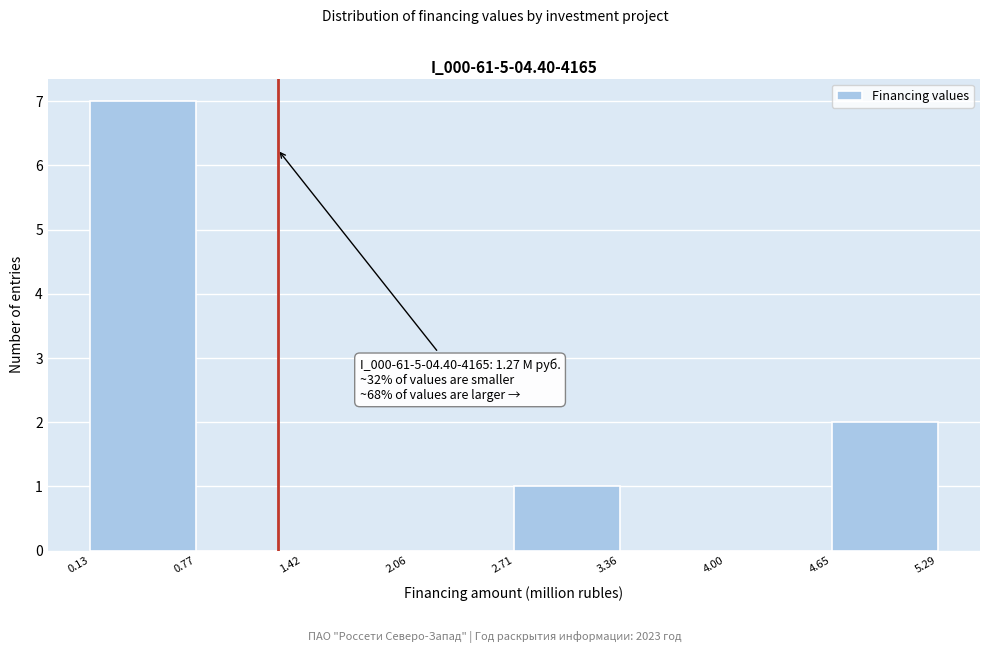

Which range on the x-axis has the tallest bar?

0.13 to 0.77